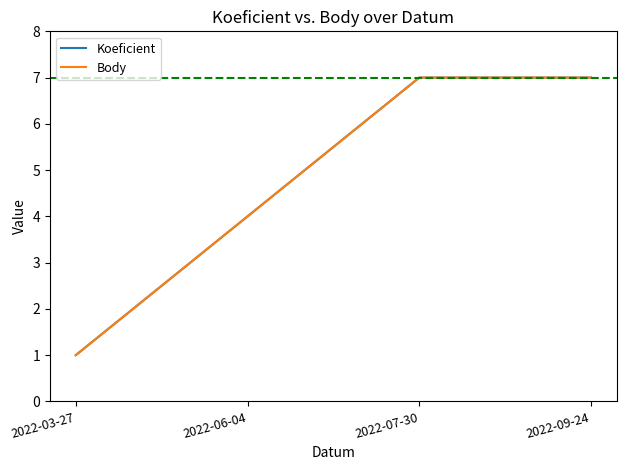

Is this an area chart (filled region under the line)?

No